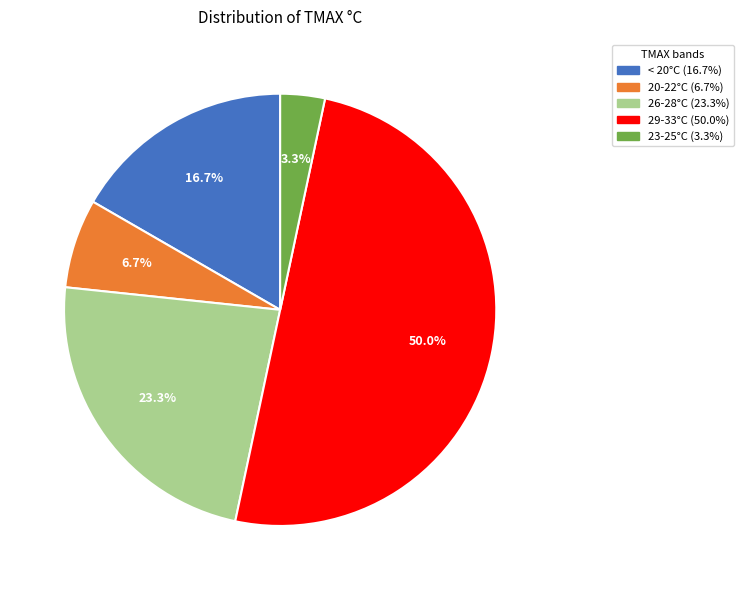

How many segments does this pie chart have?

5